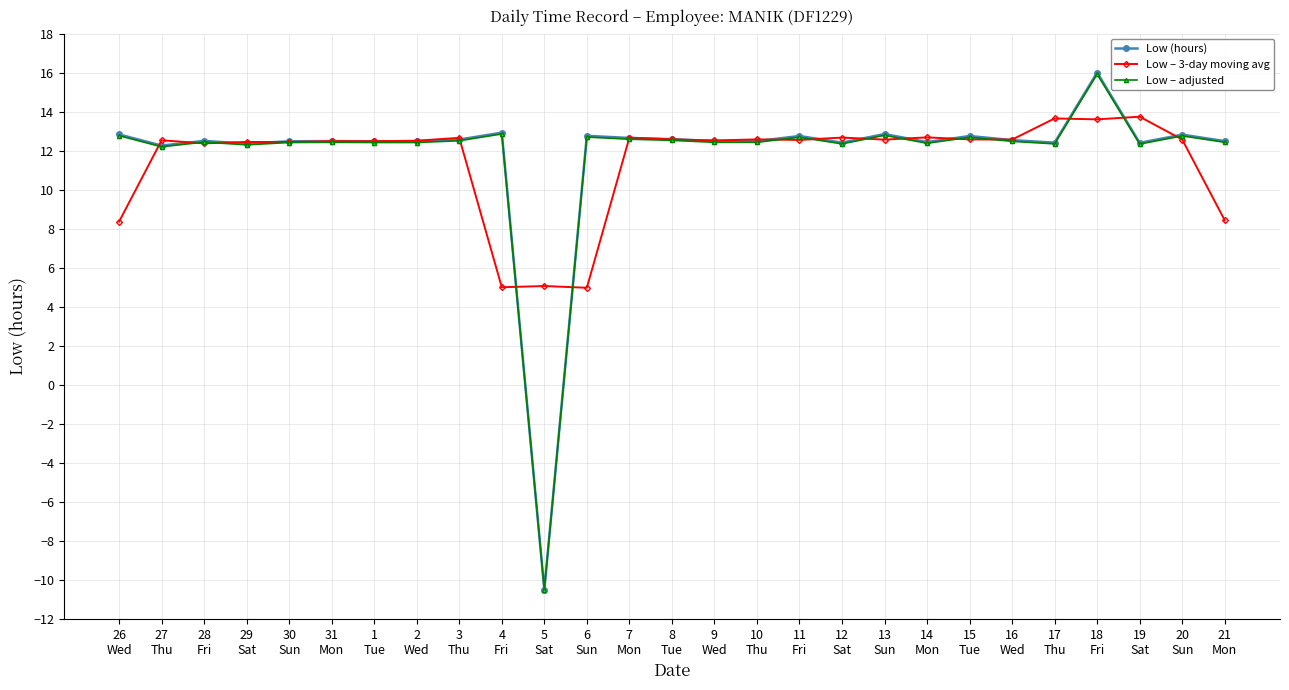

What is the difference between the maximum and minimum values in the Low – adjusted series?

26.4